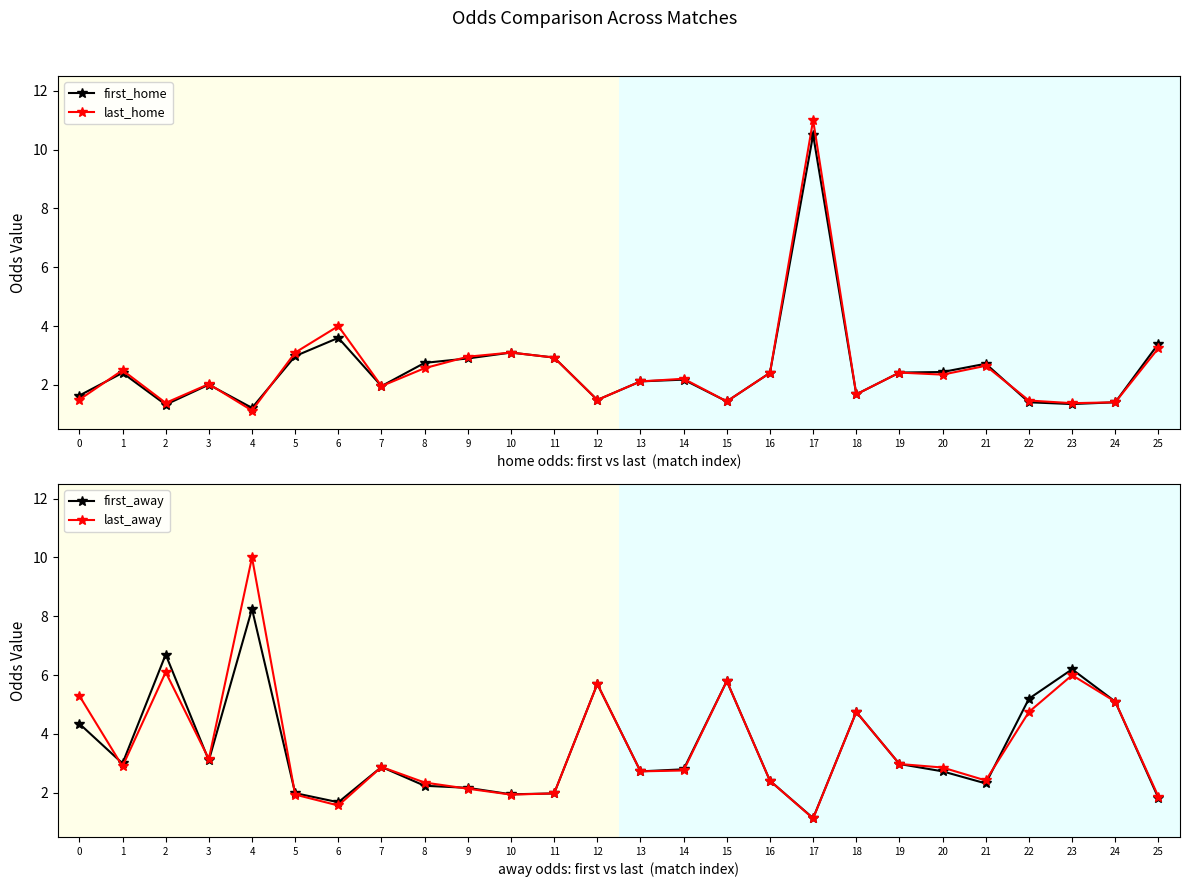

What is the value of the last_away point at the 17th from the left?

2.4